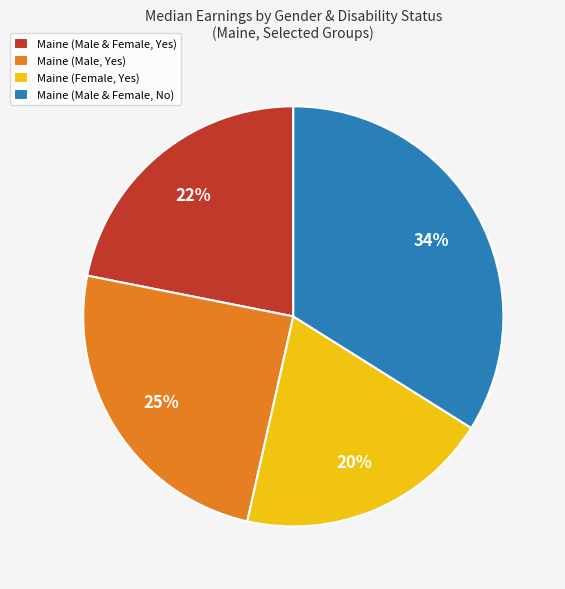

Do Maine (Female, Yes) and Maine (Male, Yes) together represent more than half of the pie?

No